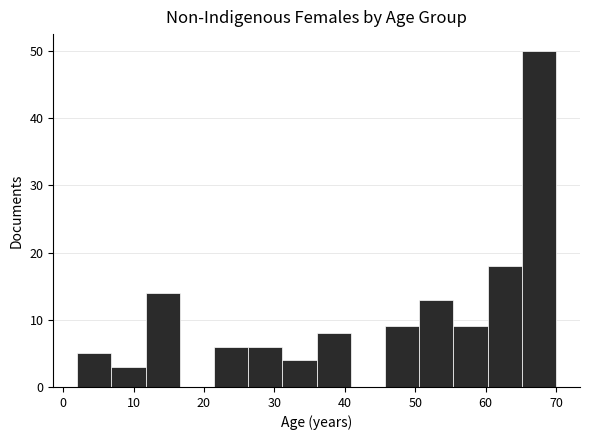

Reading left to right, list every bar in this chart as the range it spans on the x-axis followed by its height. Neither the bar edges nor the heights are printed on the chart, so give them approximately, as read against the axes.

2 to 7: 5
7 to 12: 3
12 to 17: 14
17 to 21: 0
21 to 26: 6
26 to 31: 6
31 to 36: 4
36 to 41: 8
41 to 46: 0
46 to 51: 9
51 to 55: 13
55 to 60: 9
60 to 65: 18
65 to 70: 50